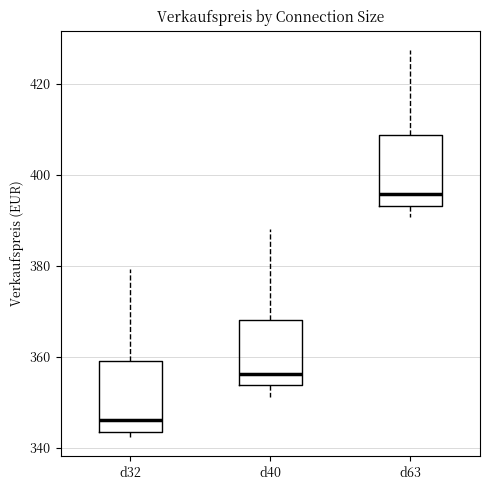

Reading left to right, read every box against the y-axis: the position of its median line, the range the box covers, and the ends of its whiskers. The values are not printed on the chart, so give them approximately, as read against the axis.

d32: median 346, box 344 to 360, whiskers 342 to 380
d40: median 356, box 354 to 368, whiskers 352 to 388
d63: median 396, box 394 to 408, whiskers 390 to 428